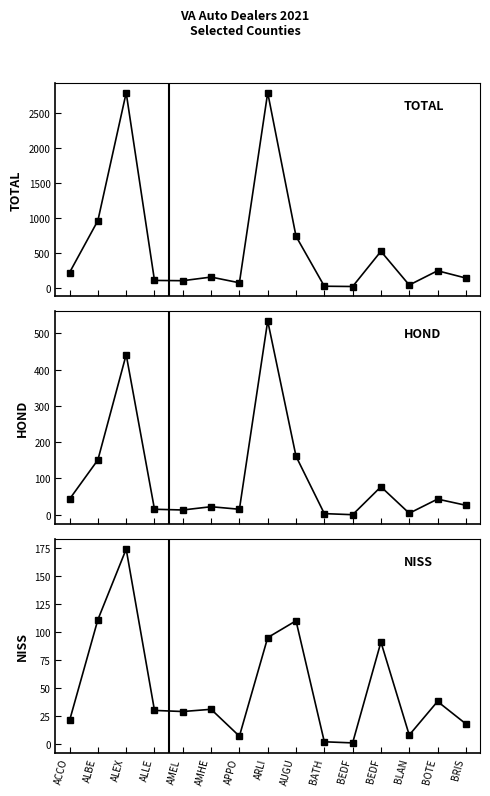

What is the difference between the maximum and second lowest values in the HOND series?

531